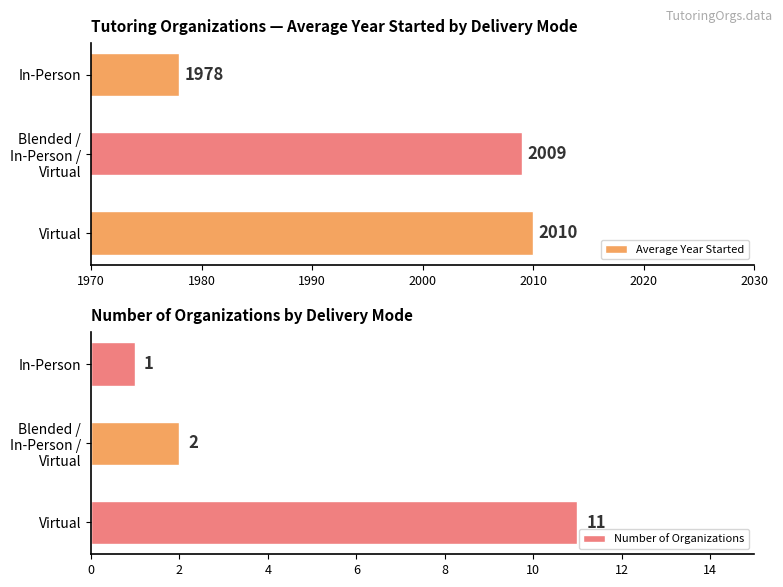

What is the highest value of the Number of Organizations series?

11